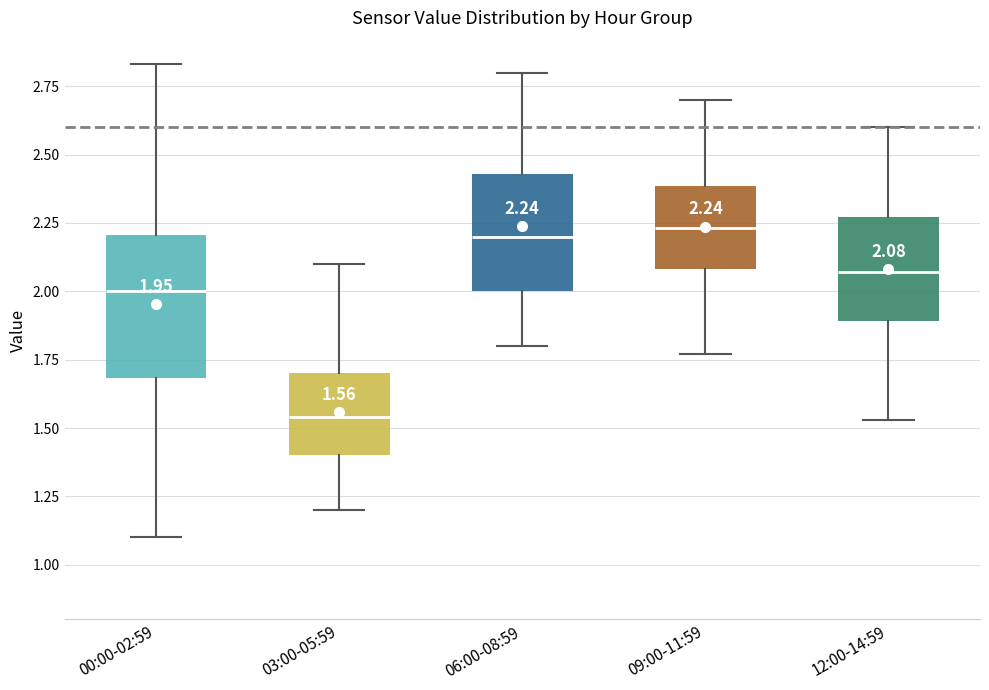

Comparing the boxes themselves (not the whiskers), which one is the tallest?

00:00-02:59